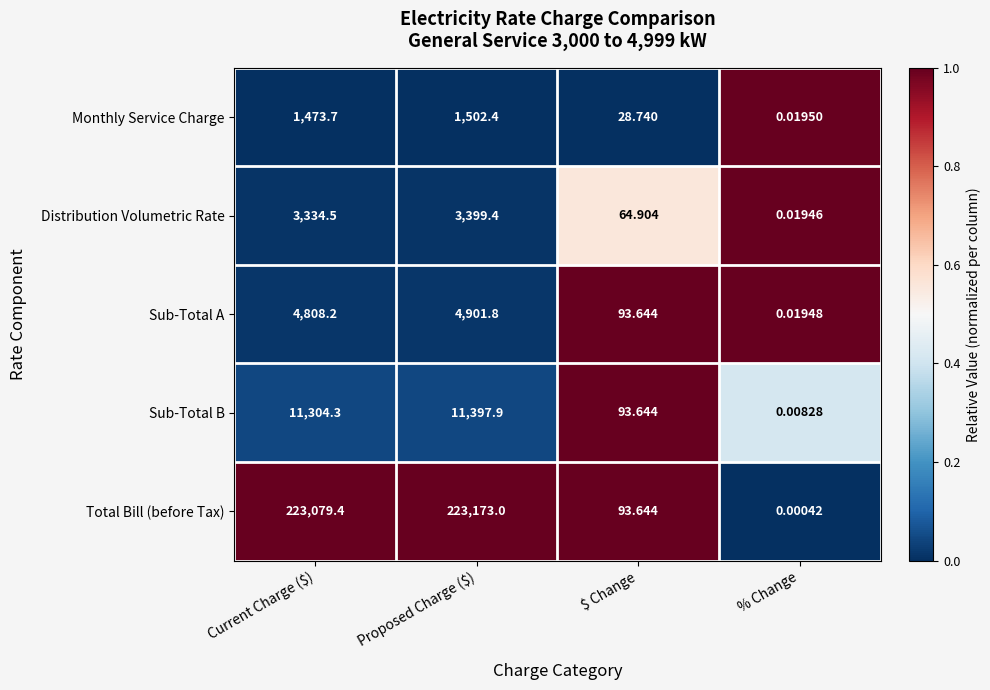

Which series has the widest spread of values?

Total Bill (before Tax)